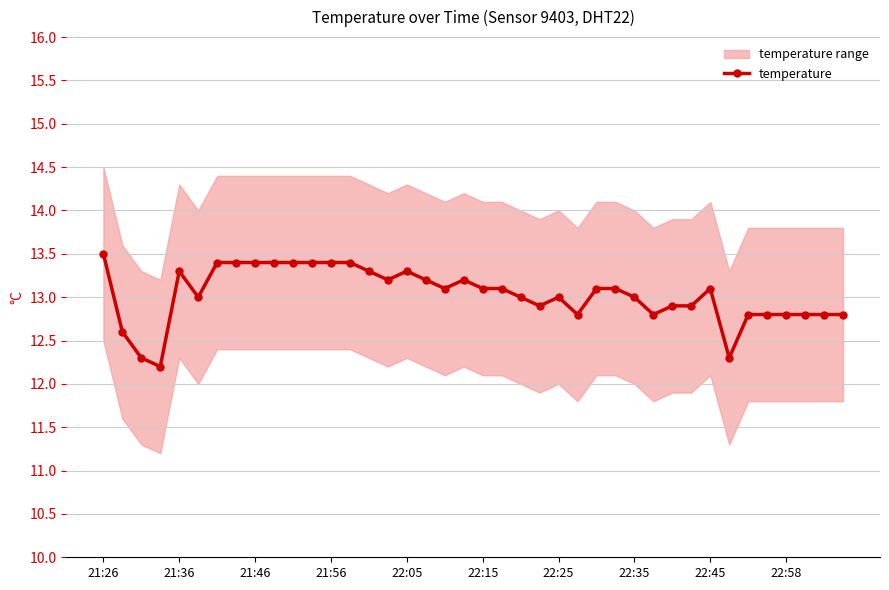

Reading left to right, extract all data points from this chart.

13.5	12.6	12.3	12.2	13.3	13.0	13.4	13.4	13.4	13.4	13.4	13.4	13.4	13.4	13.3	13.2	13.3	13.2	13.1	13.2	13.1	13.1	13.0	12.9	13.0	12.8	13.1	13.1	13.0	12.8	12.9	12.9	13.1	12.3	12.8	12.8	12.8	12.8	12.8	12.8